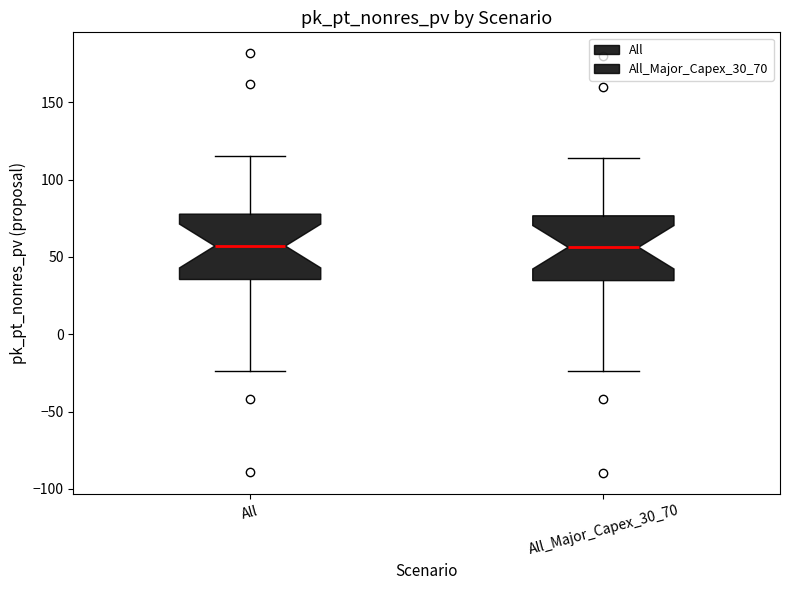

Where is the lower edge of the box for All_Major_Capex_30_70 on the y-axis? The values are not printed on the chart, so give them approximately, as read against the axis.

35